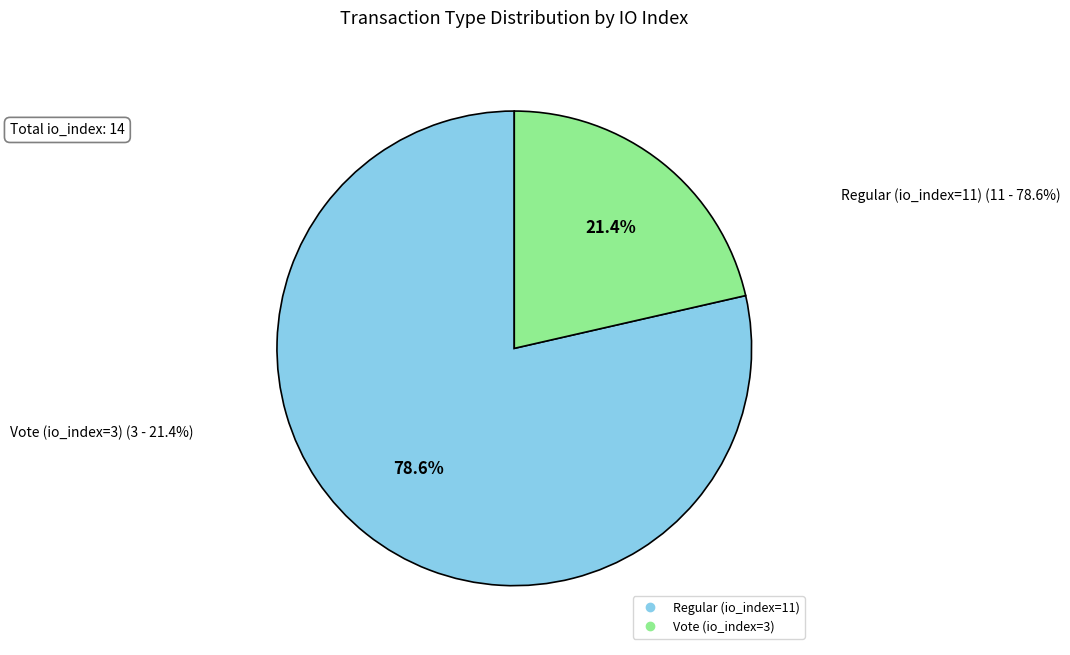

Count the number of slices in the pie.

2